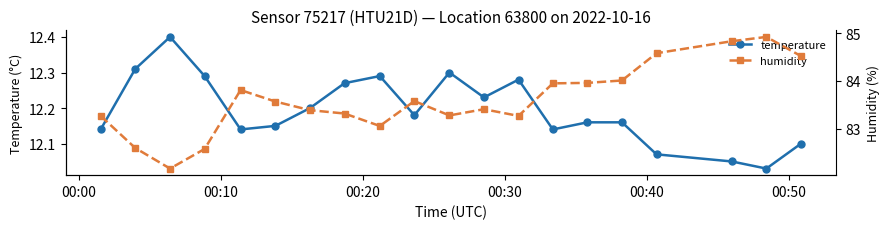

How many interior local valleys does the temperature series have?

5